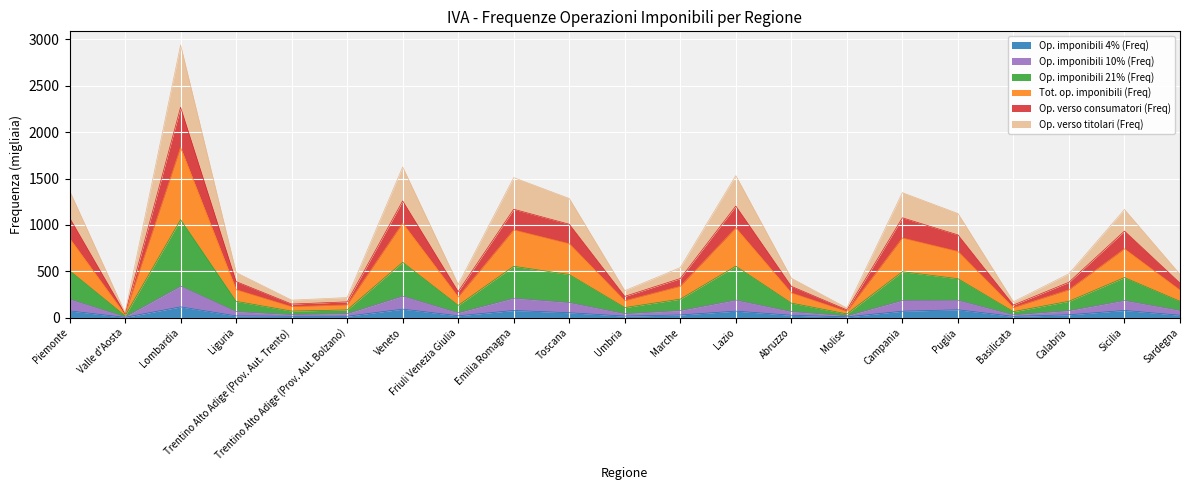

What is the highest value of the Op. imponibili 4% (Freq) series?

115.6